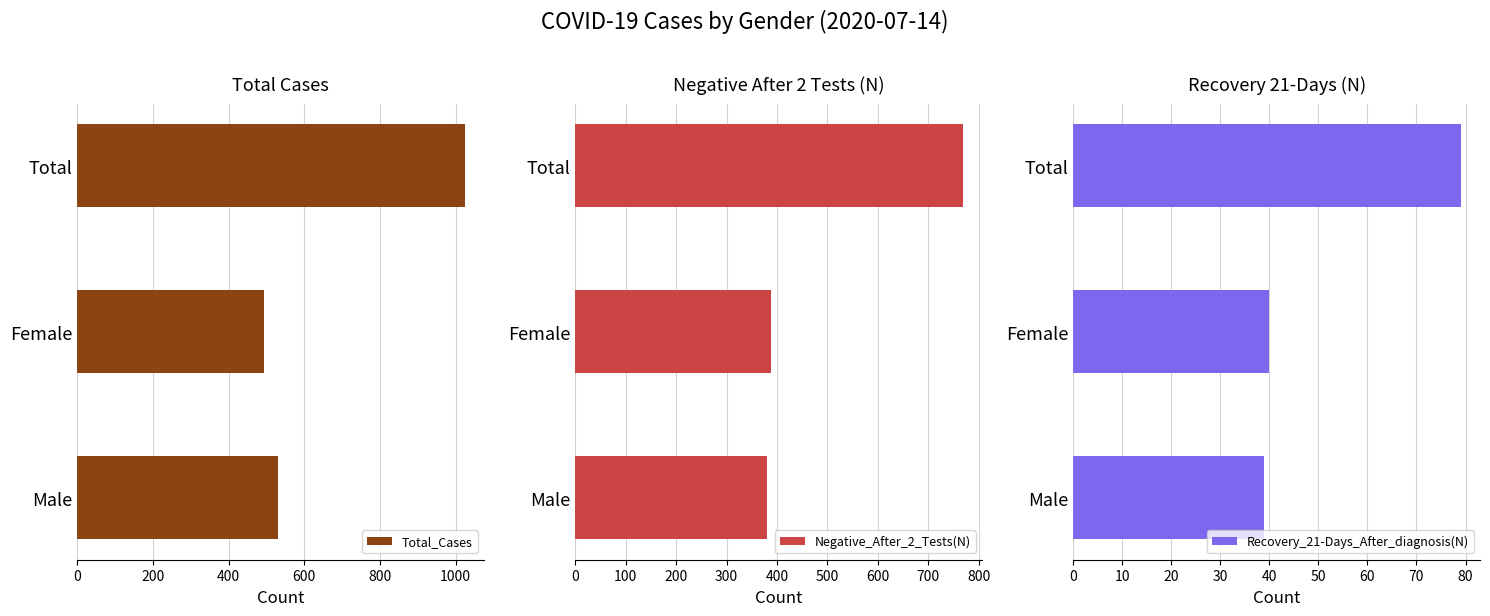

What is the sum of all Recovery_21-Days_After_diagnosis(N) values?

158